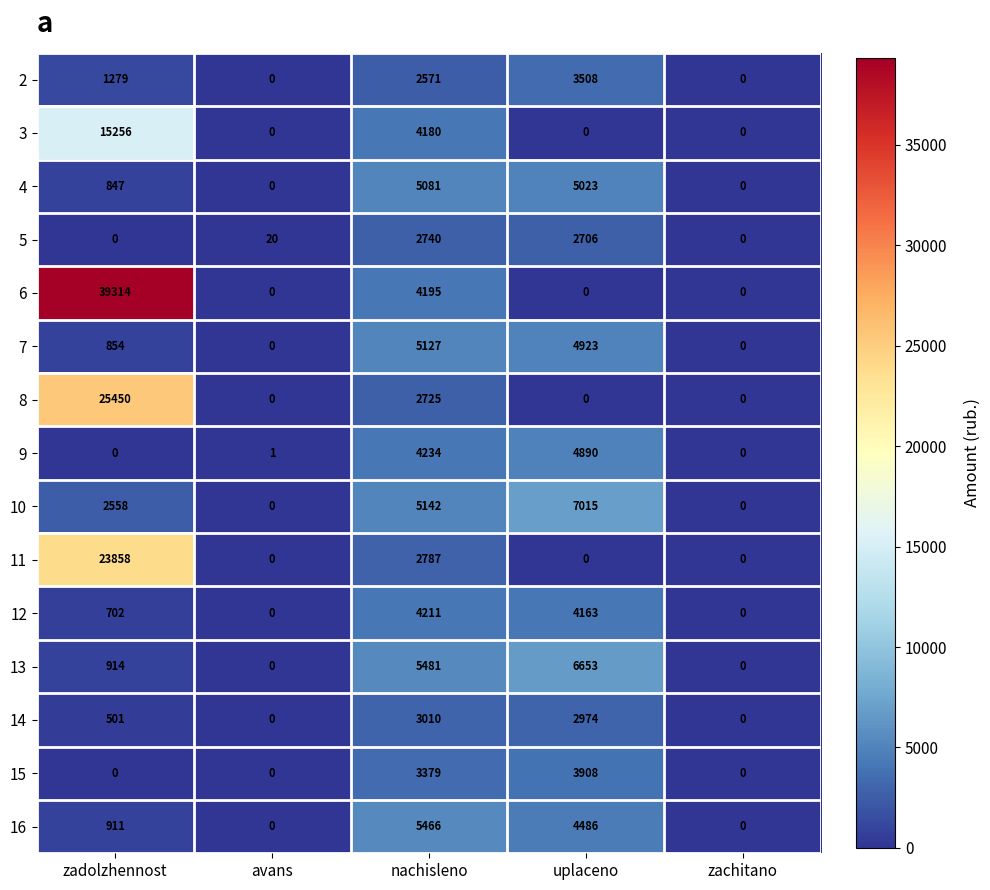

The 7 series shows 3030 at nachisleno. True or false?

False